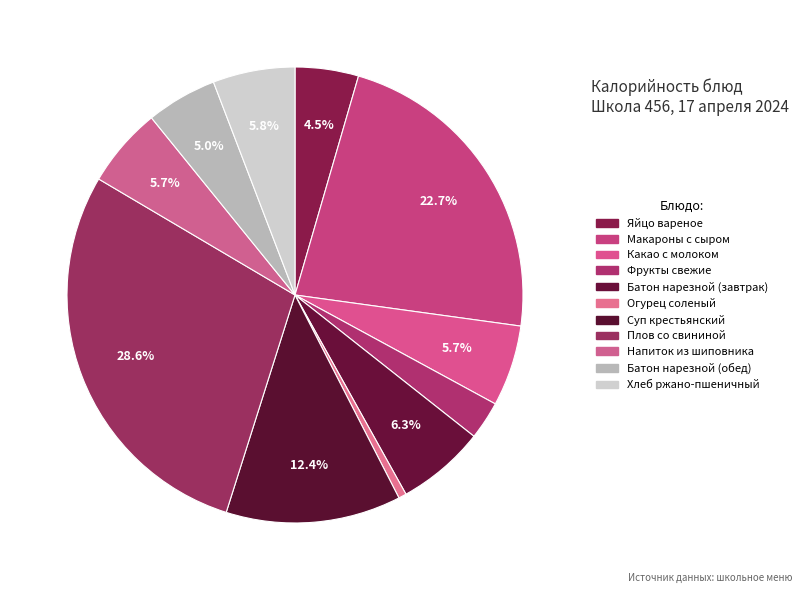

How many segments does this pie chart have?

11